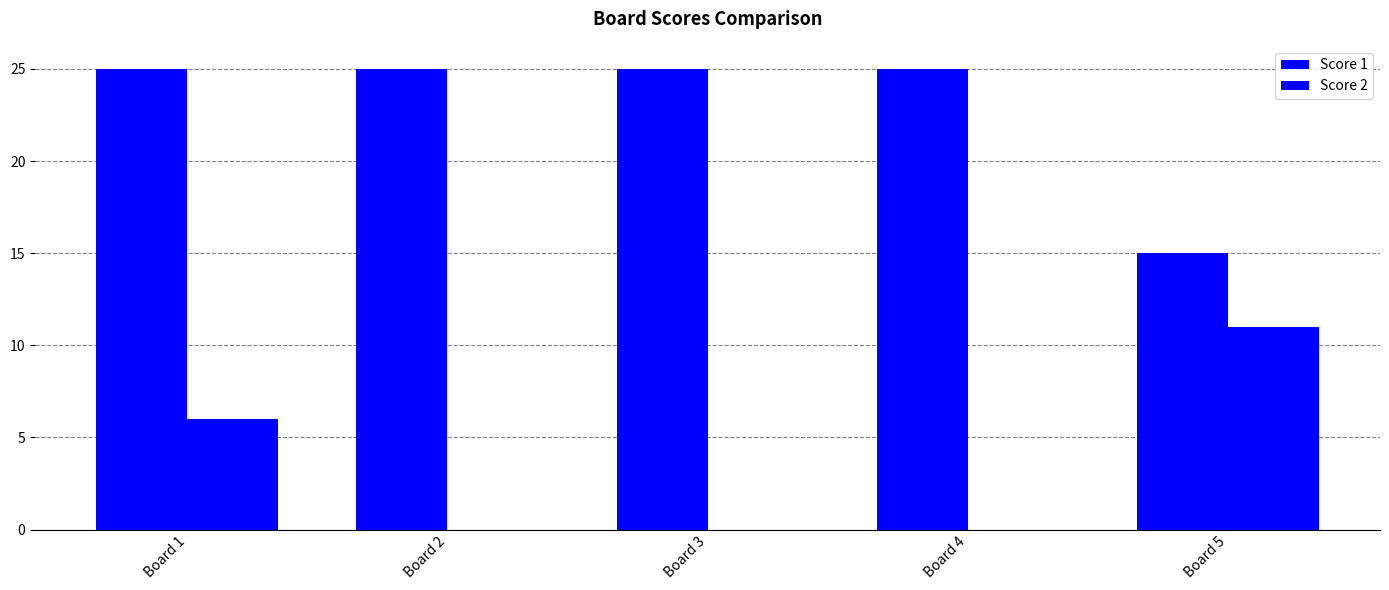

How many groups of bars are there?

5